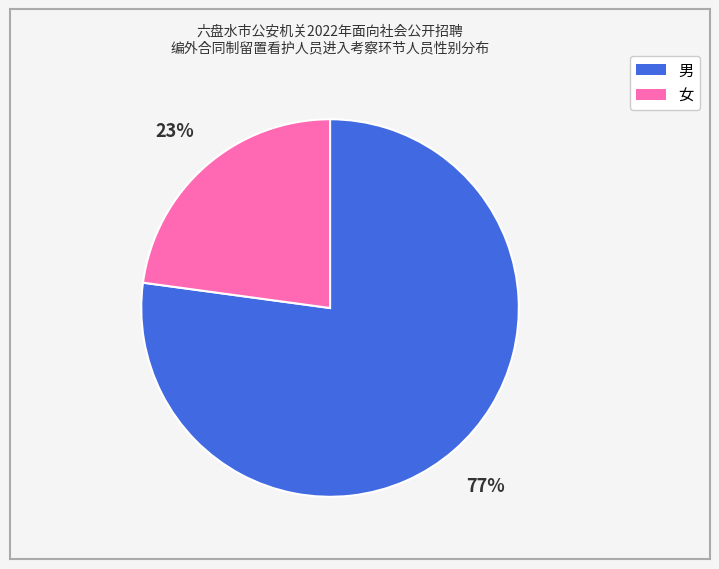

What percentage is the 男 slice, to the nearest percent?

77%